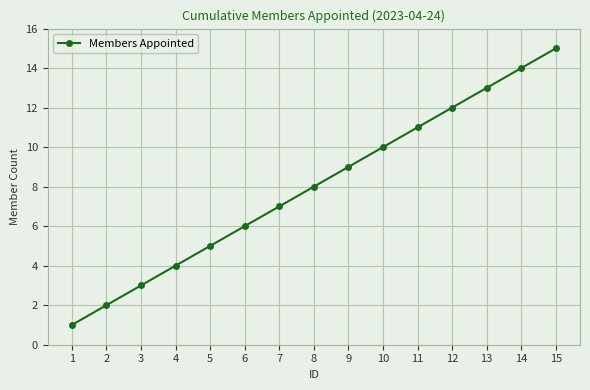

What is the difference between the values at 15 and 4?

11